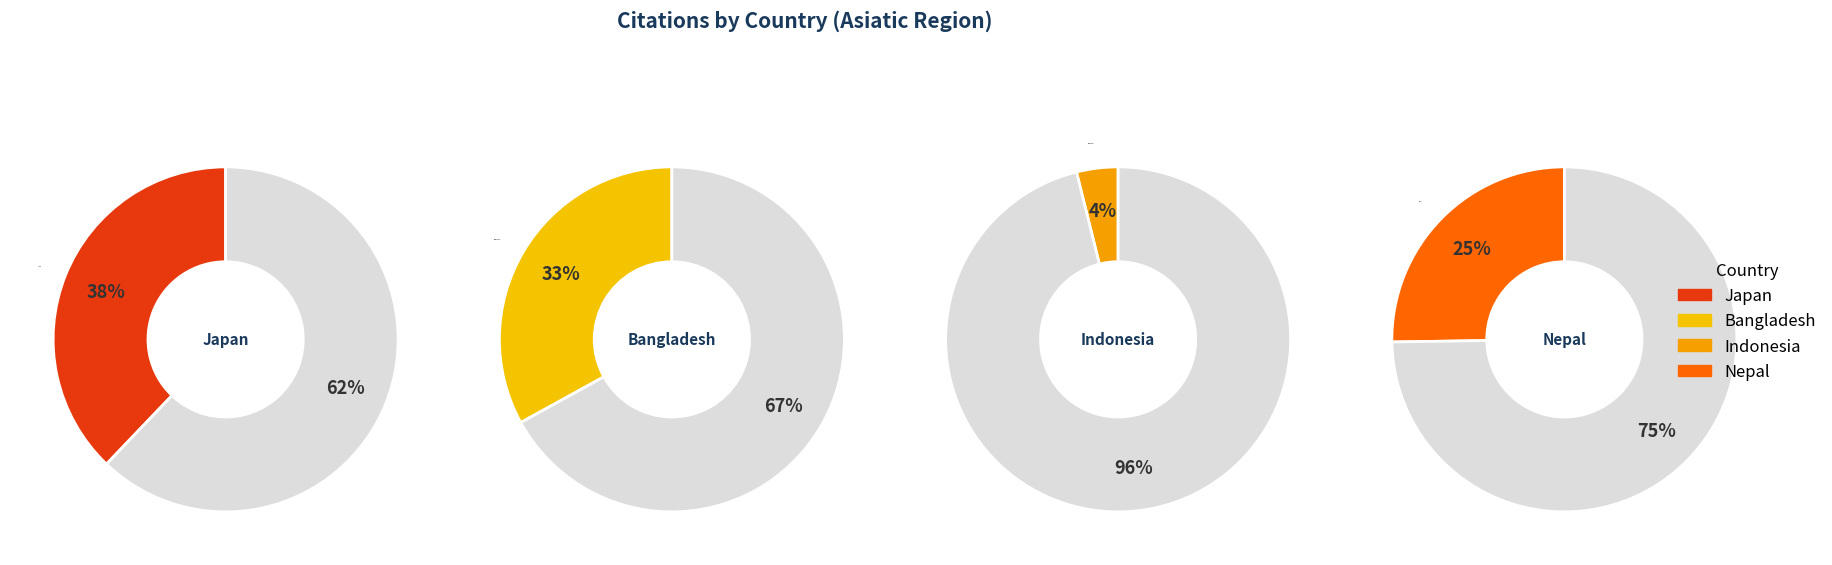

Count the number of slices in the pie.

4